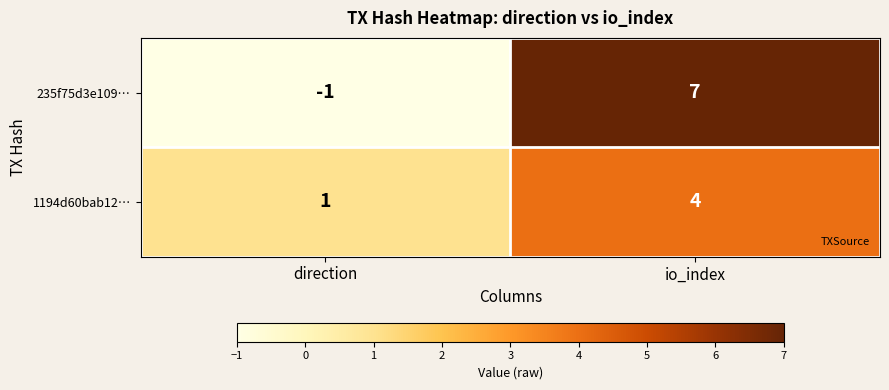

Is it true that 235f75d3e109… equals -1 at direction?

True